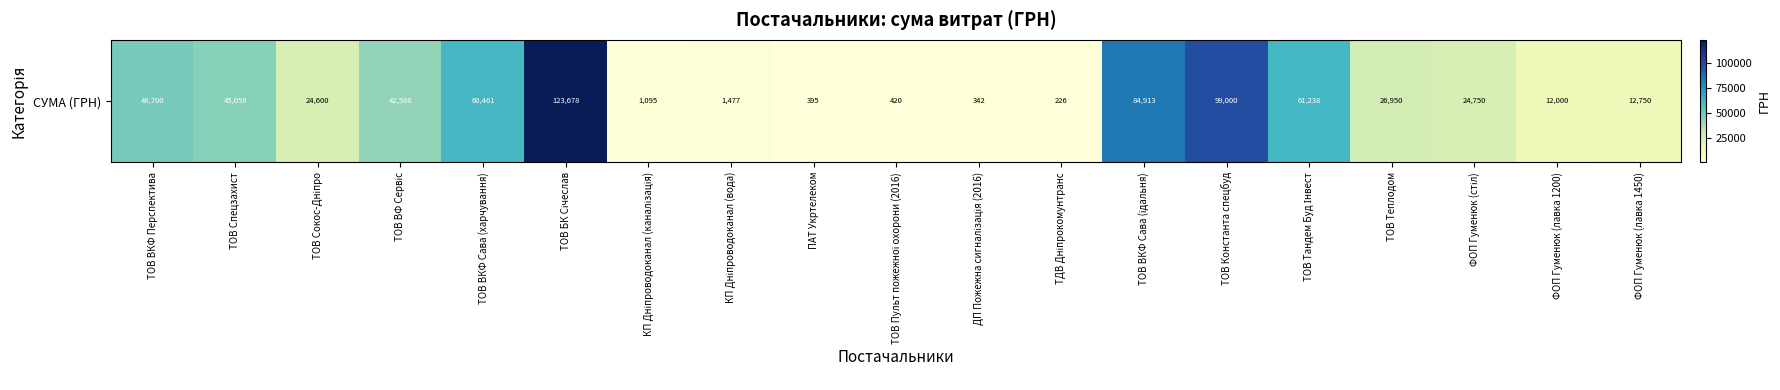

The value at ТДВ Дніпрокомунтранс is 226.1. True or false?

True